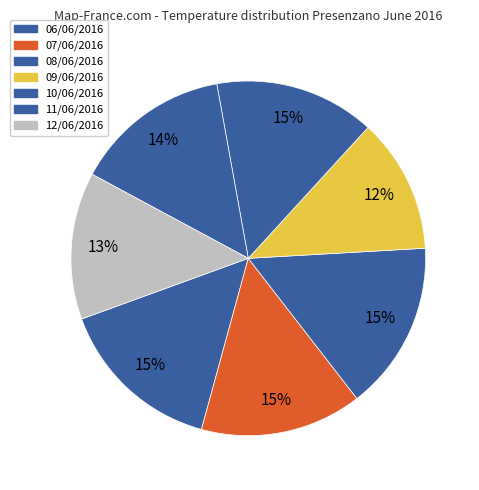

Combined, do 06/06/2016 and 11/06/2016 account for over 50%?

No